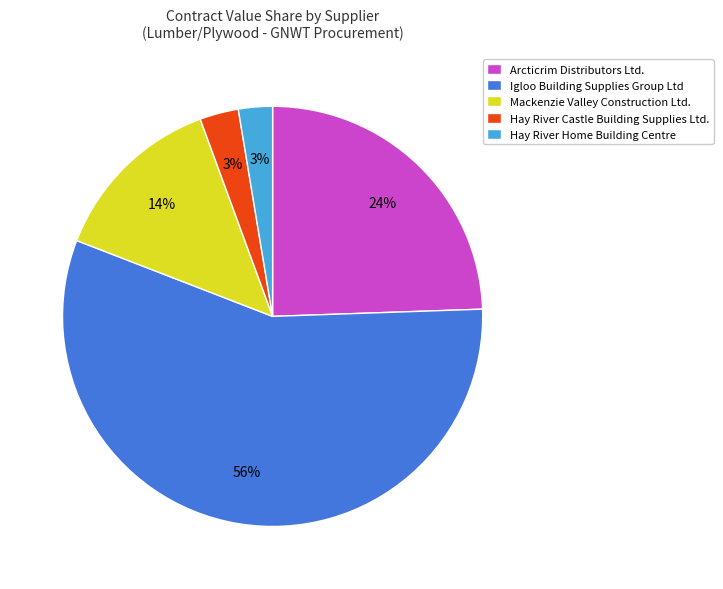

Do Mackenzie Valley Construction Ltd. and Igloo Building Supplies Group Ltd together represent more than half of the pie?

Yes